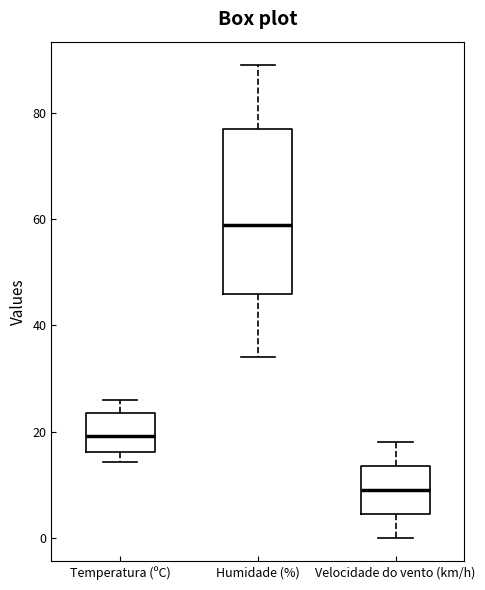

Which box is the tallest, from its lower edge to its upper edge?

Humidade (%)